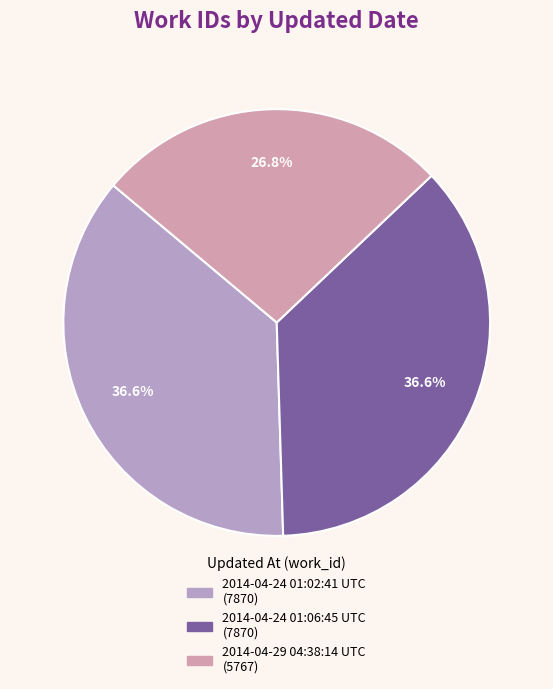

What is the total percentage of 2014-04-24 01:02:41 UTC and 2014-04-24 01:06:45 UTC?

73.2%